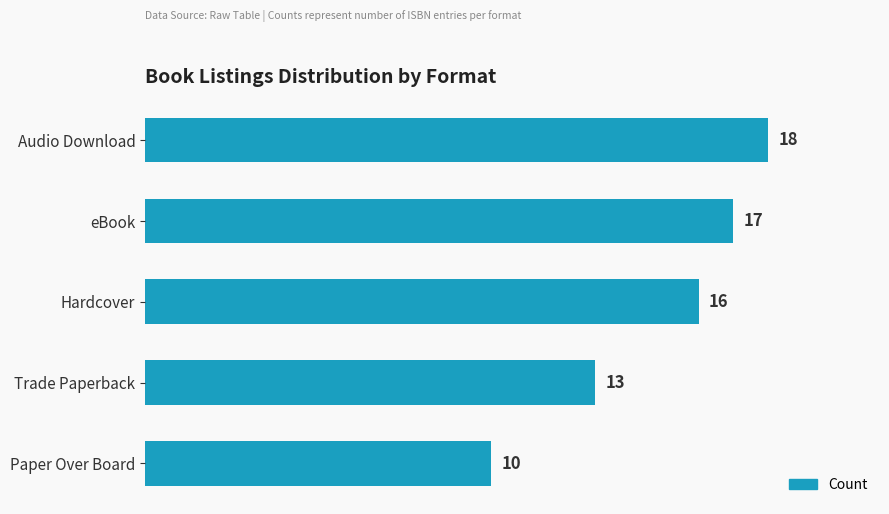

What is the label of the 1st bar from the top?

Audio Download